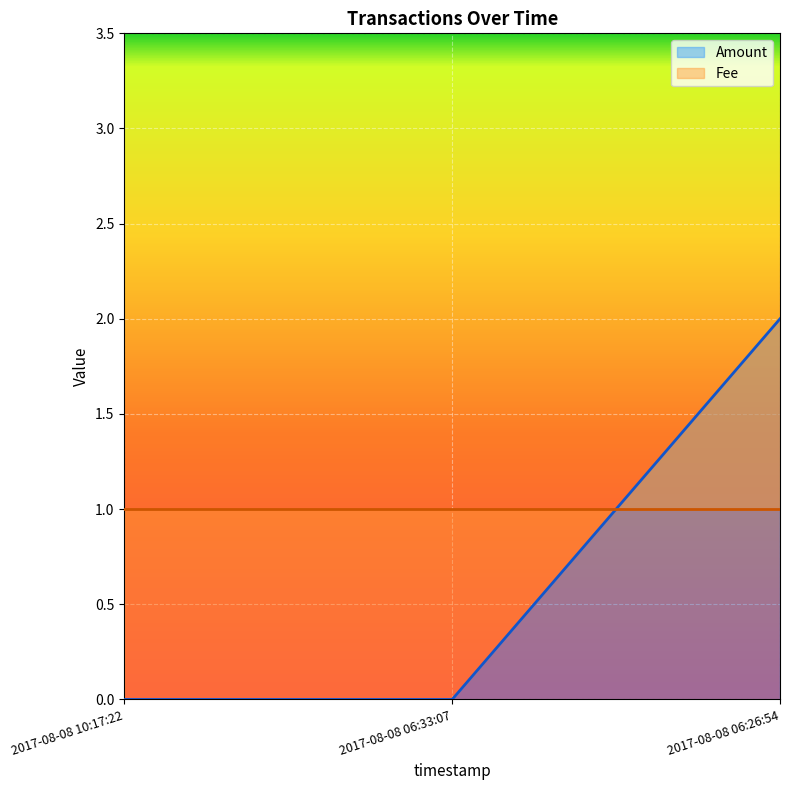

What is the label of the 2nd point from the right?

2017-08-08 06:33:07